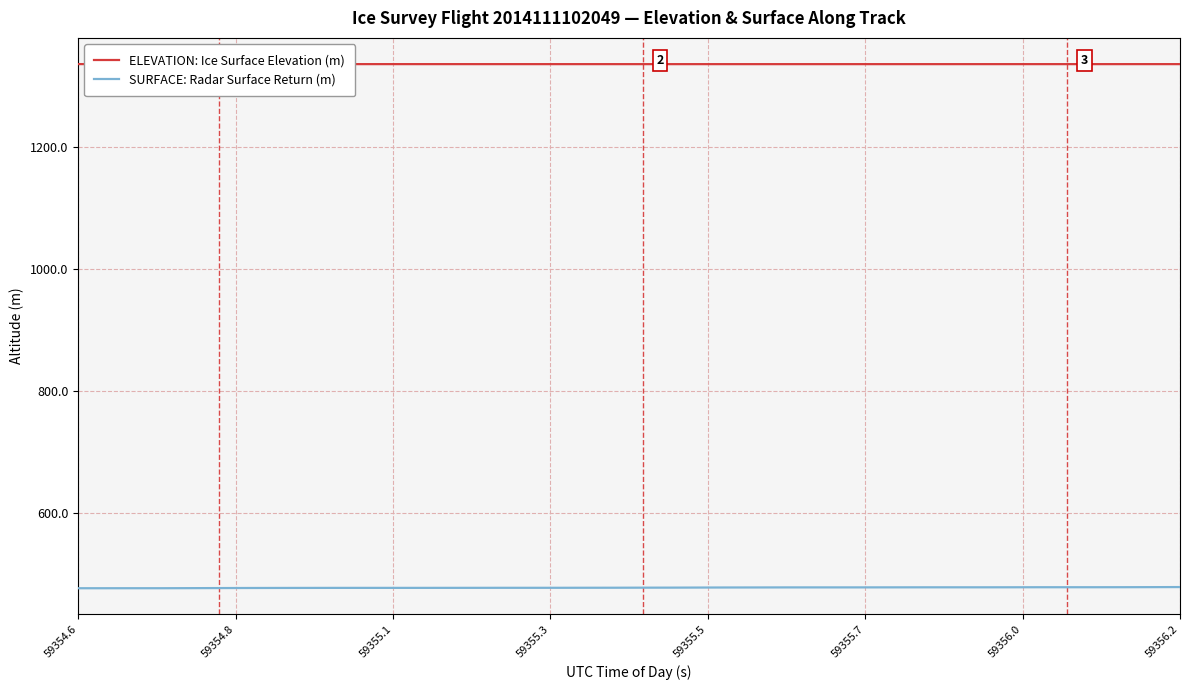

Which series has the largest total across all categories?

ELEVATION: Ice Surface Elevation (m)